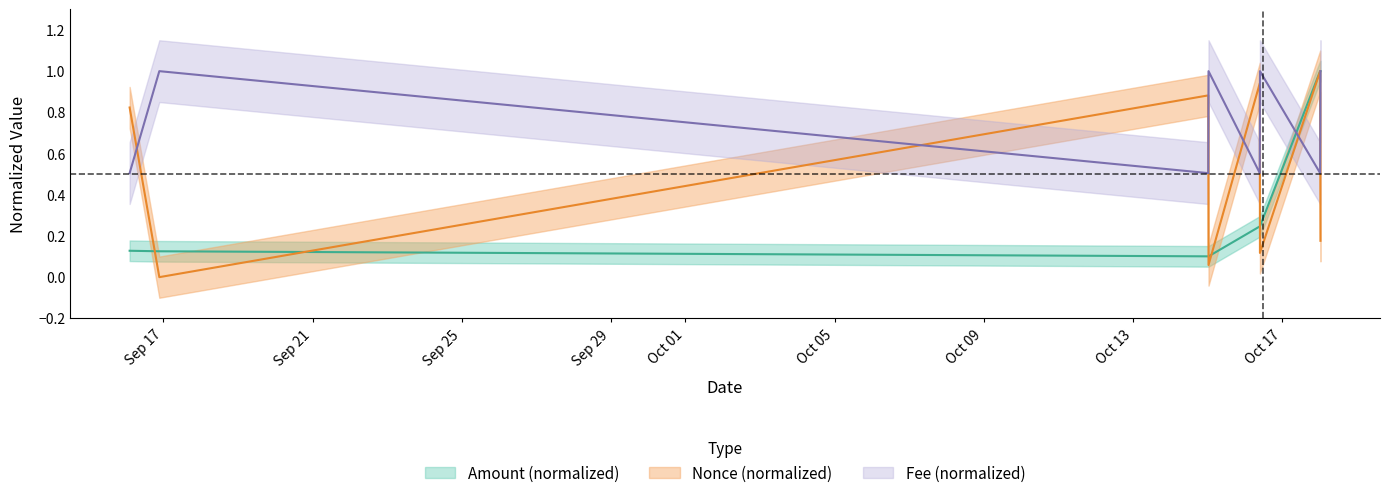

Is it true that Amount equals 0.1 at 2021-10-15 00:42:00?

True